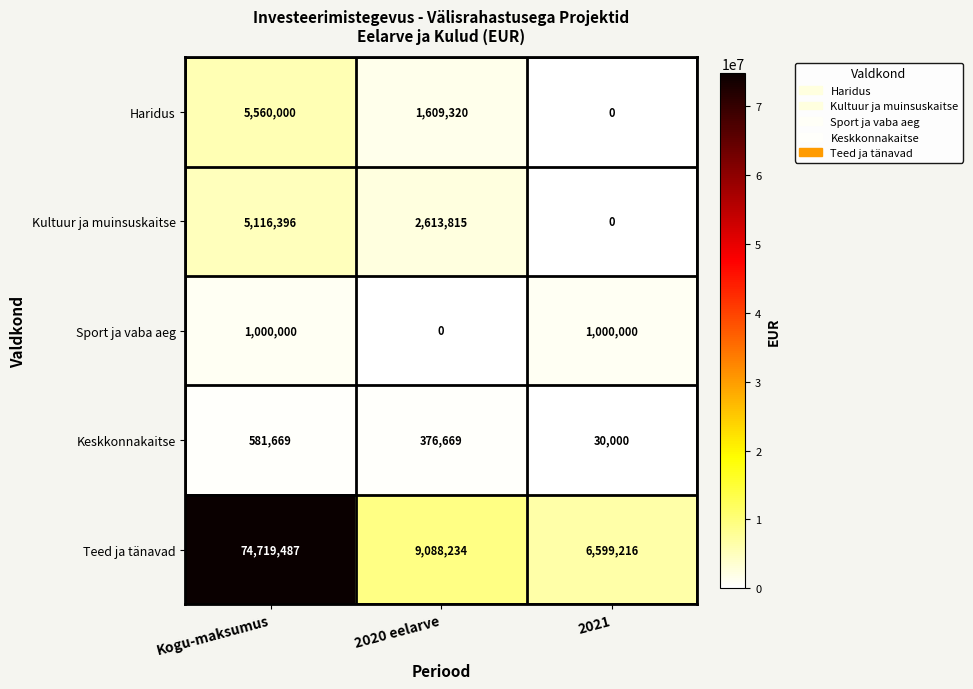

At which category is the sum across all series the highest?

Kogu-maksumus